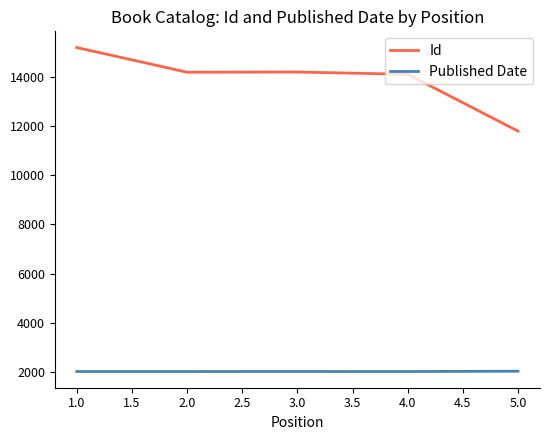

In Published Date, how many points are higher than both neighbors (excluding endpoints)?

1